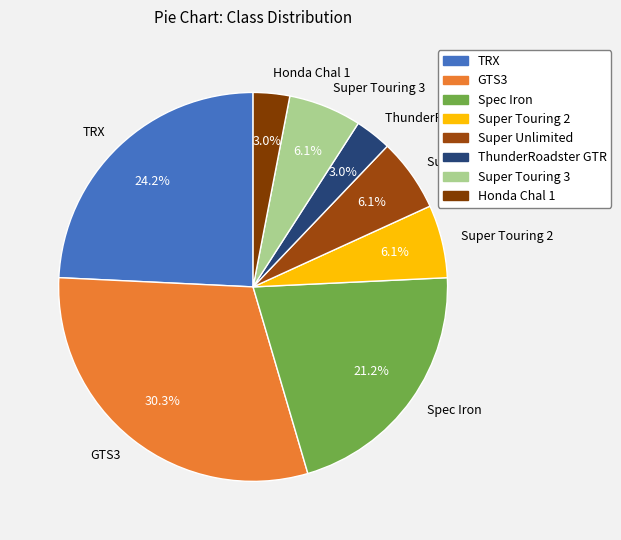

What percentage is the Honda Chal 1 slice, to the nearest percent?

3%